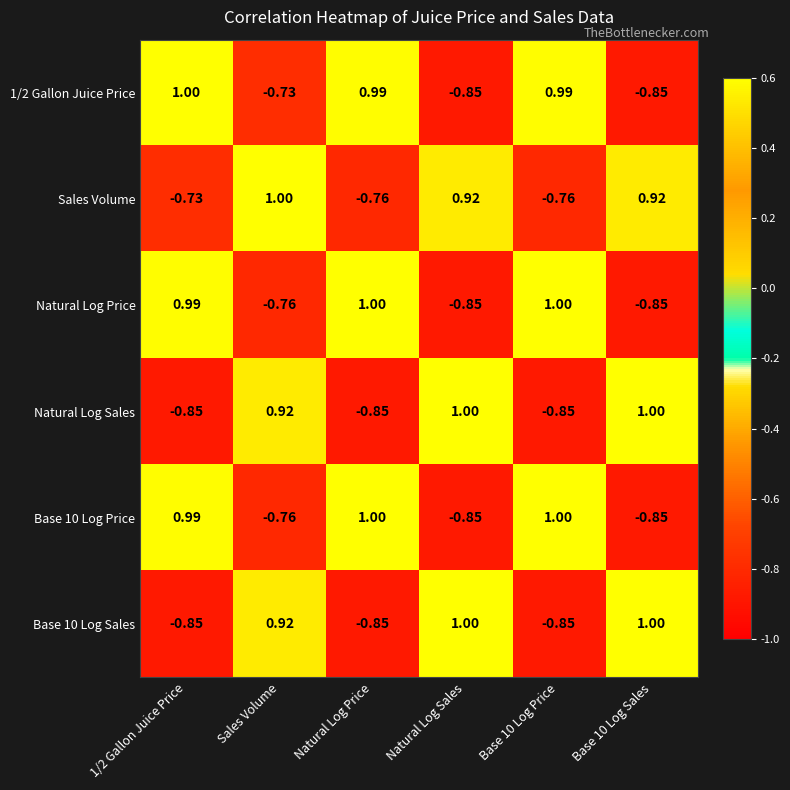

Where is Natural Log Price nearest to the value 0?

Sales Volume